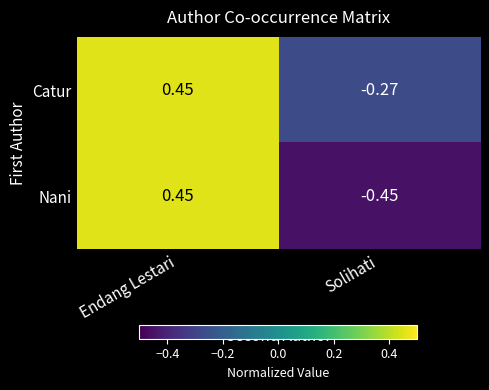

At Solihati, list the series in order from smallest to largest.

Nani, Catur